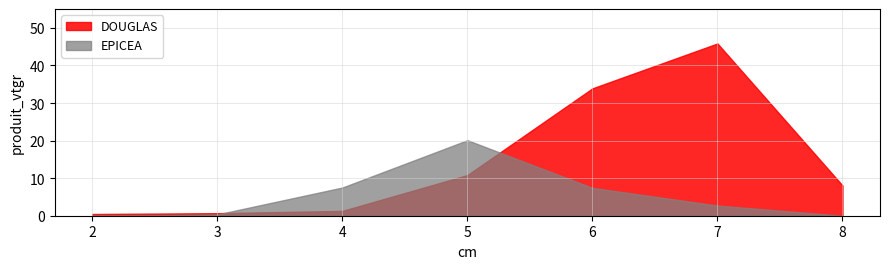

How many values in the EPICEA series are below 2?

3